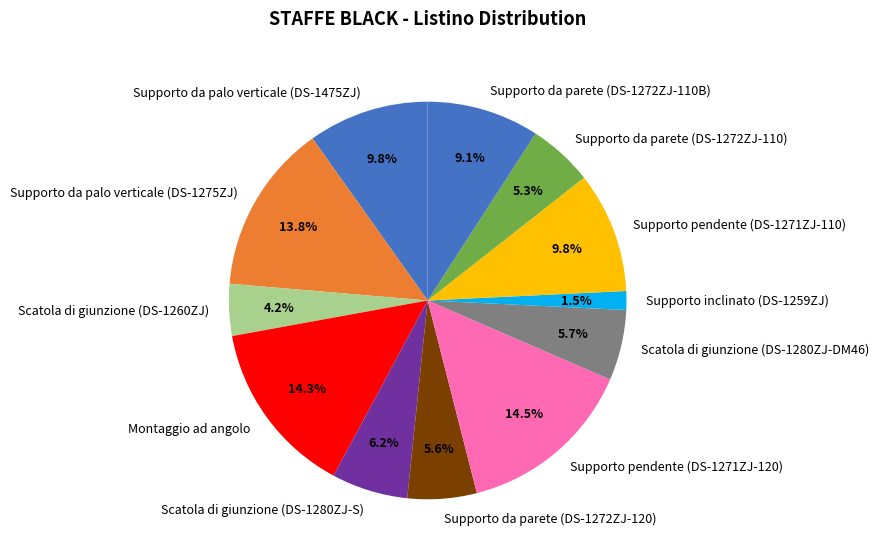

To the nearest percent, what percentage of the pie is Supporto da parete (DS-1272ZJ-110)?

5%